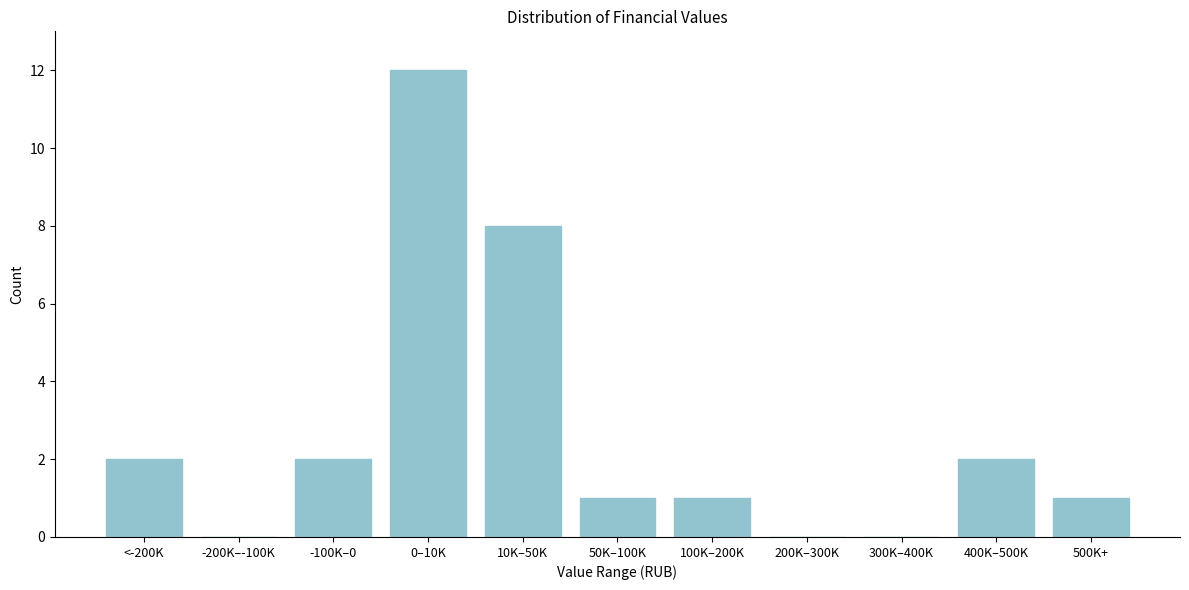

Reading left to right, extract all data points from this chart.

<-200K=2	-200K–-100K=0	-100K–0=2	0–10K=12	10K–50K=8	50K–100K=1	100K–200K=1	200K–300K=0	300K–400K=0	400K–500K=2	500K+=1